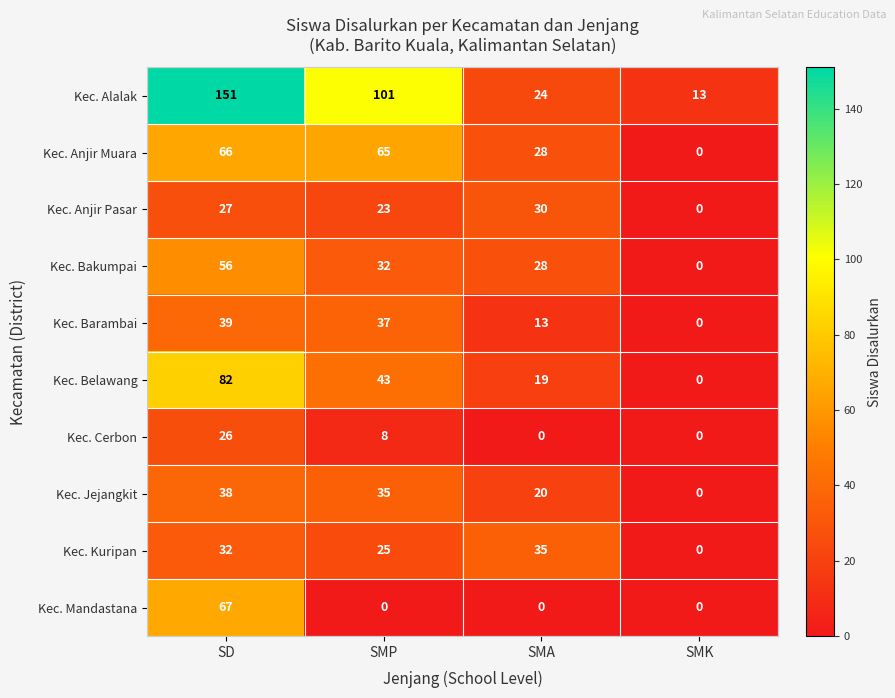

Is it true that Kec. Kuripan equals 35 at SMA?

True